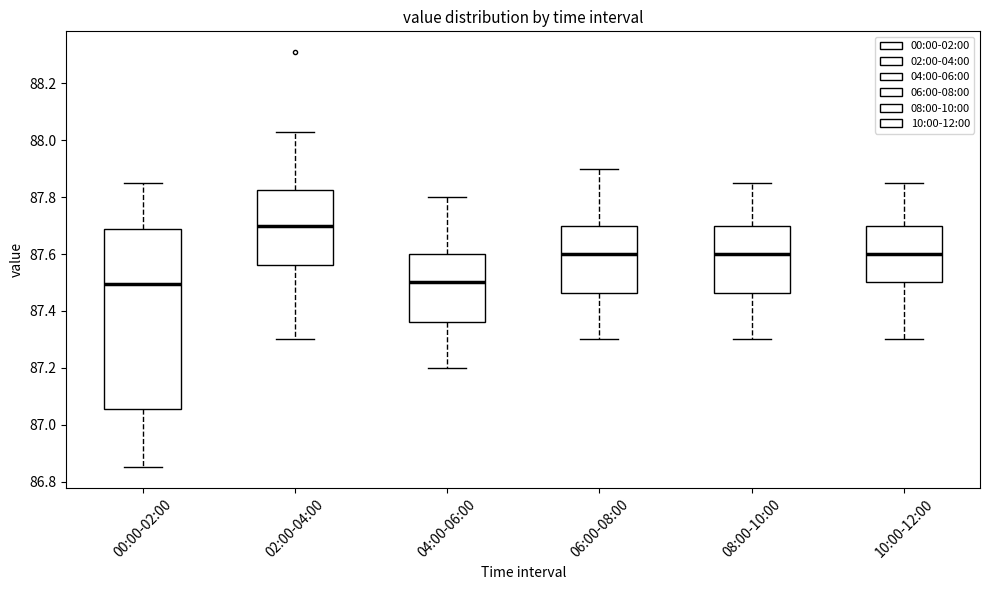

Reading left to right, transcribe this box plot: for each box, give where its median line is, the range the box spans, and where its two whiskers end, as read against the y-axis. The values are not printed on the chart, so give them approximately, as read against the axis.

00:00-02:00: median 87.50, box 87.06 to 87.68, whiskers 86.86 to 87.86
02:00-04:00: median 87.70, box 87.56 to 87.82, whiskers 87.30 to 88.04
04:00-06:00: median 87.50, box 87.36 to 87.60, whiskers 87.20 to 87.80
06:00-08:00: median 87.60, box 87.46 to 87.70, whiskers 87.30 to 87.90
08:00-10:00: median 87.60, box 87.46 to 87.70, whiskers 87.30 to 87.86
10:00-12:00: median 87.60, box 87.50 to 87.70, whiskers 87.30 to 87.86